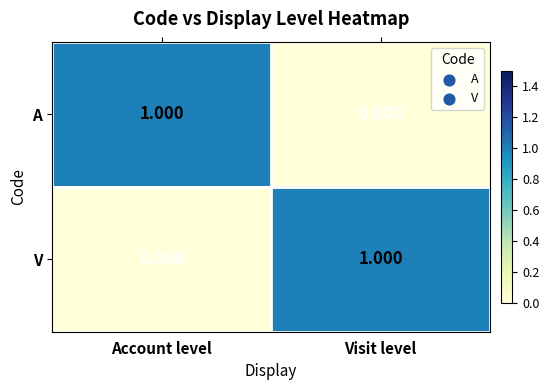

Where is V nearest to the value 0?

Account level